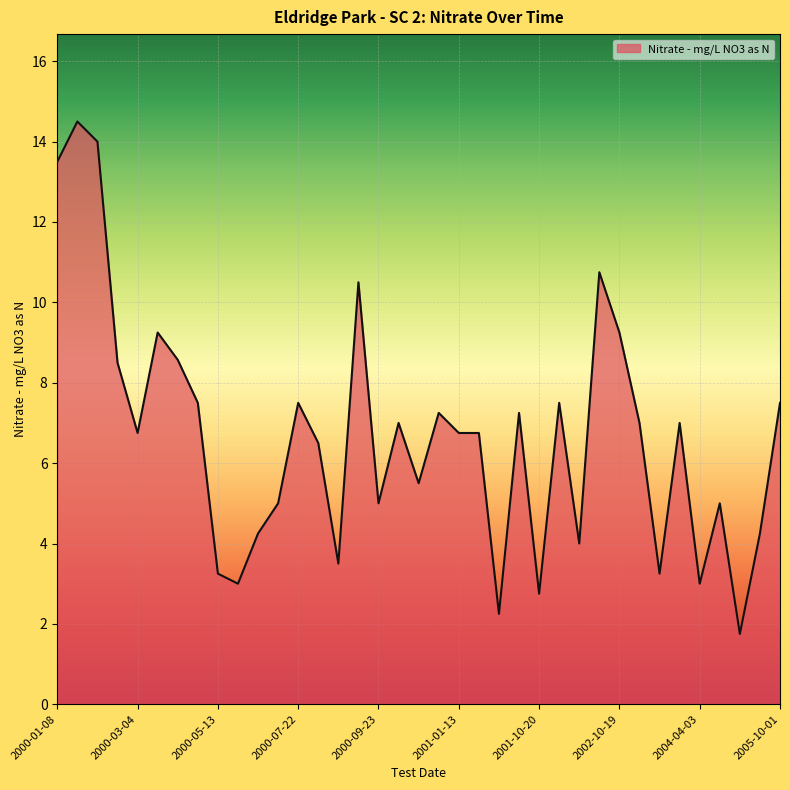

What is the minimum value shown in the chart?

1.8